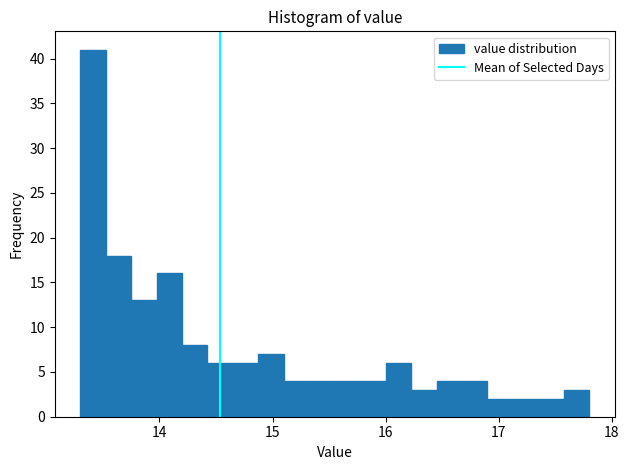

Around what value on the x-axis is the tallest bar? Give the approximate position of its centre, as read against the axis.

13.4